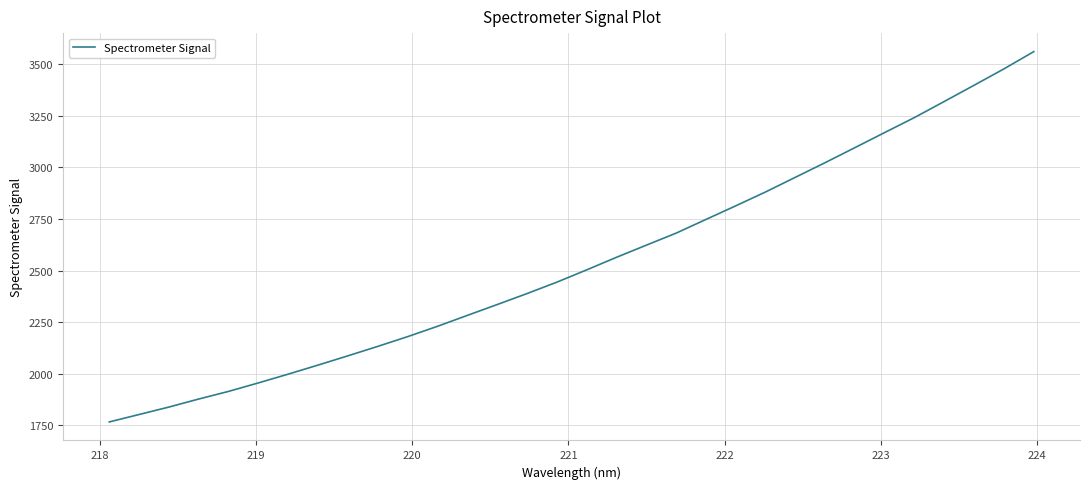

What is the greatest value displayed?

3562.0